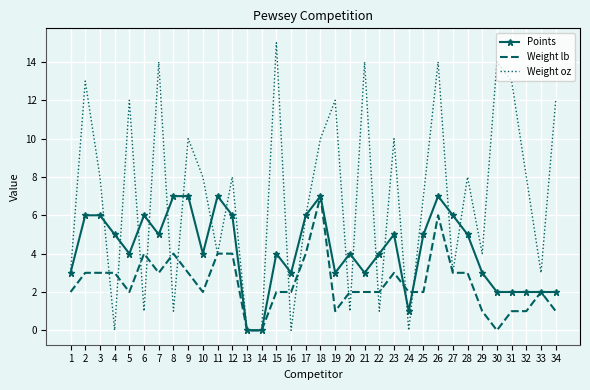

What are all the series names shown in the legend?

Points, Weight lb, Weight oz